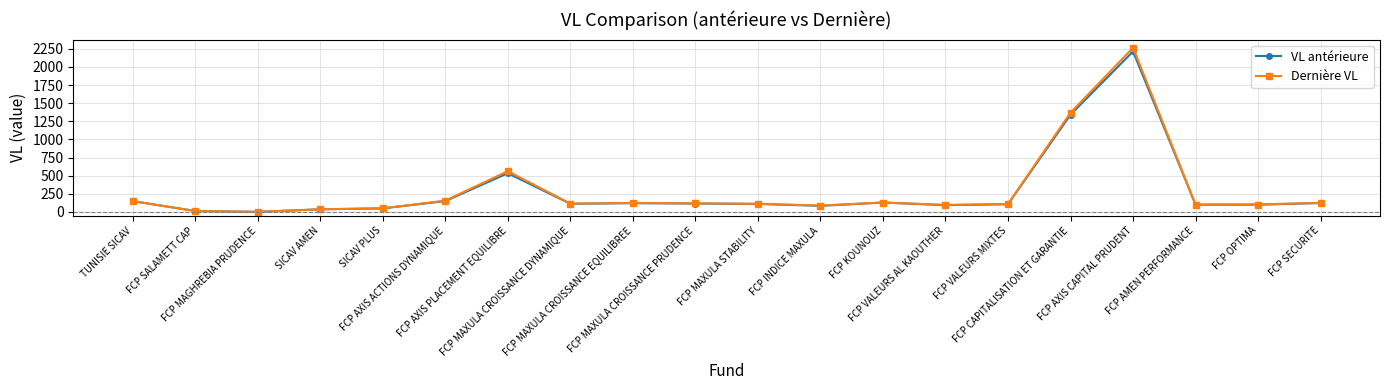

Which series has the largest range (max minus min)?

Dernière VL